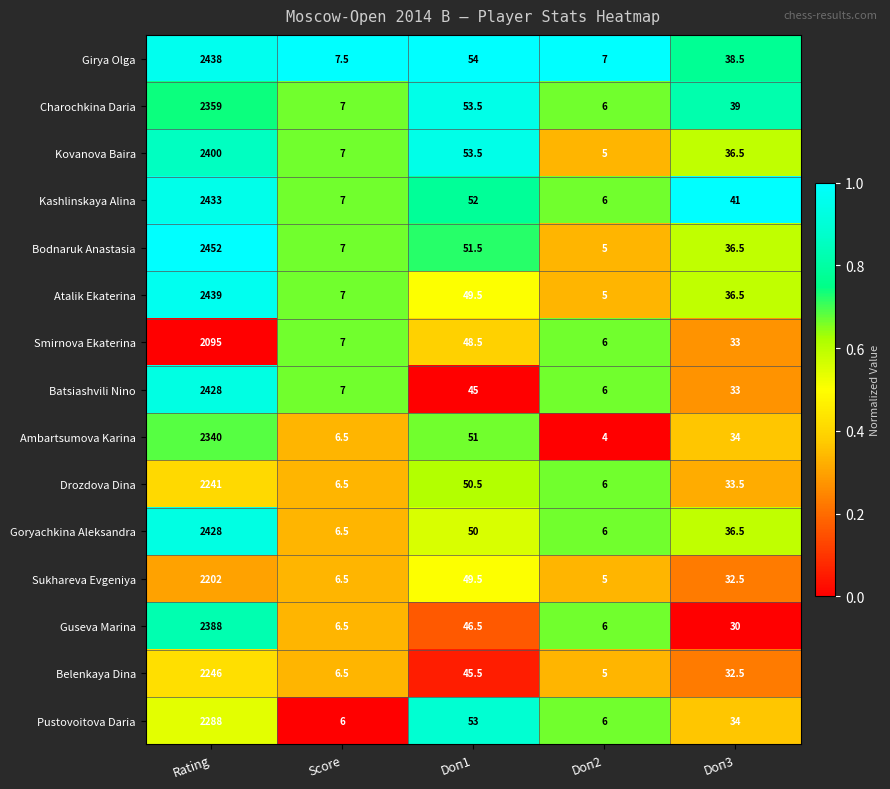

At which label does Batsiashvili Nino first exceed 33?

Rating